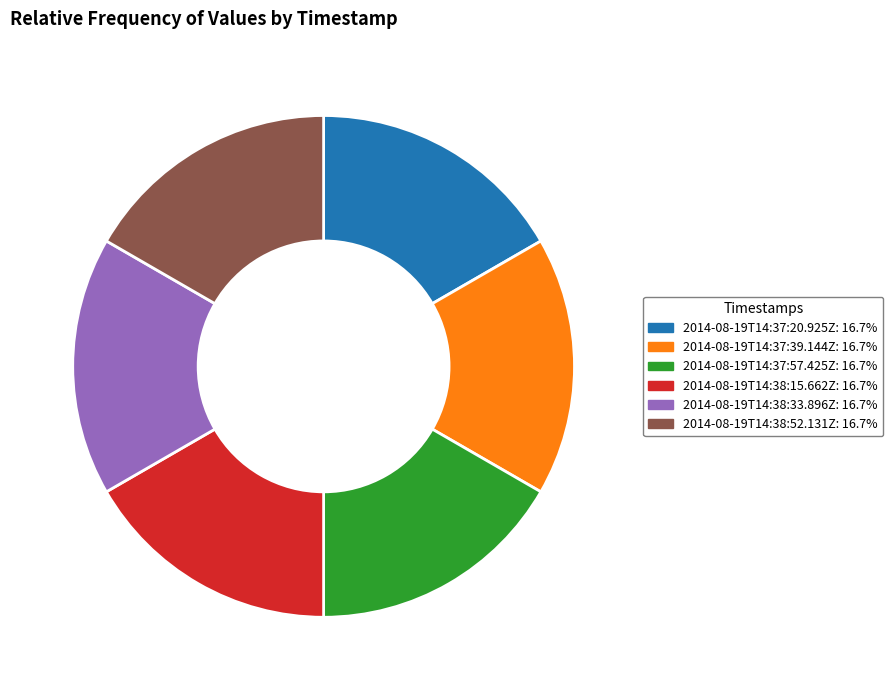

Combined, do 2014-08-19T14:38:15.662Z and 2014-08-19T14:37:39.144Z account for over 50%?

No